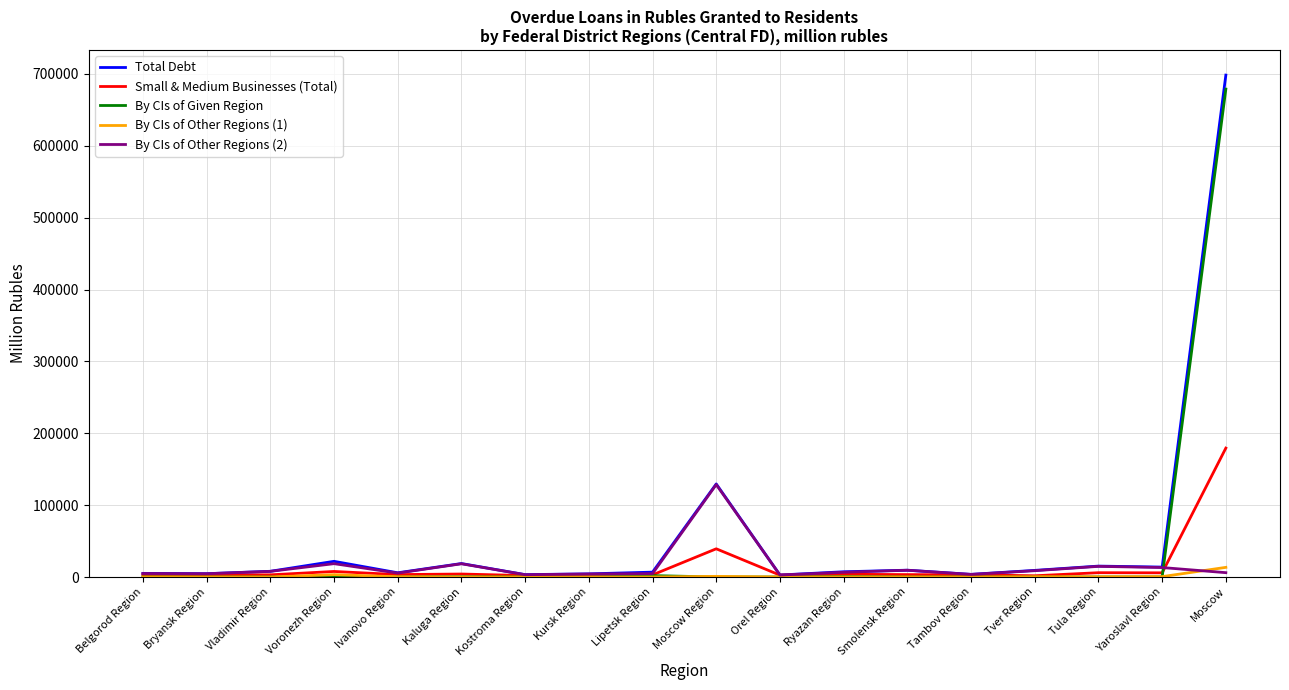

Is this an area chart (filled region under the line)?

No